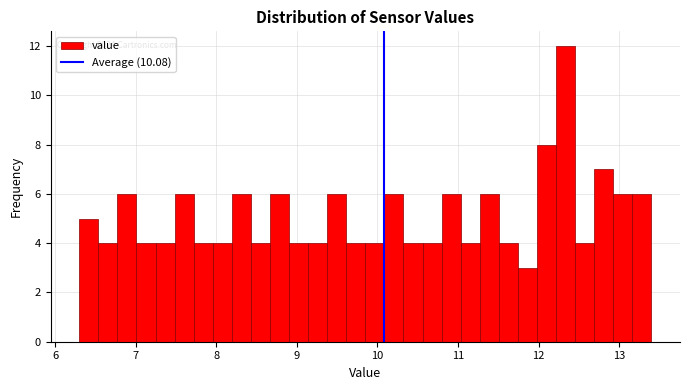

Read against the x-axis, roughly where is the centre of the tallest bar?

12.3